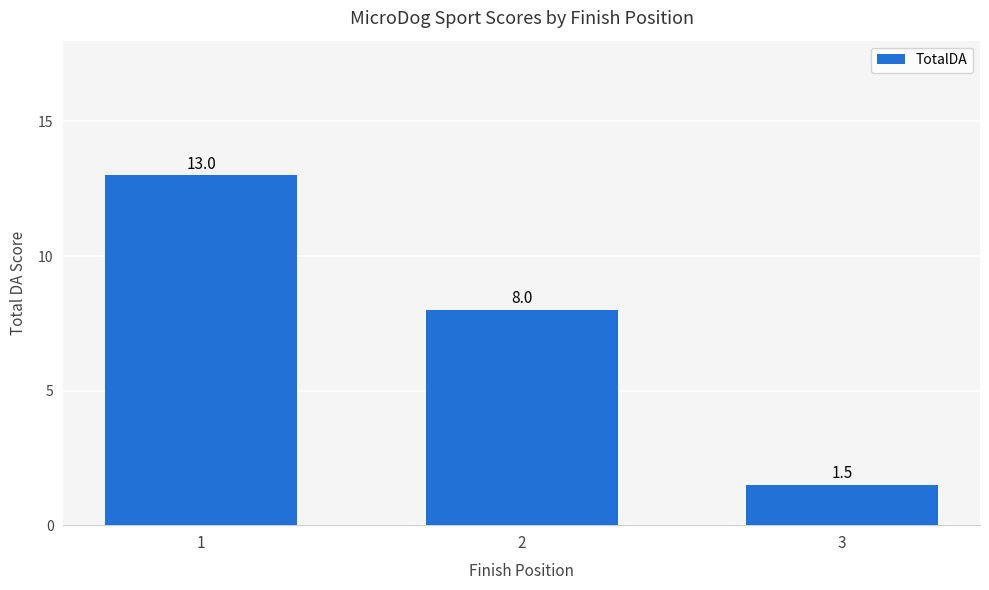

At which category does the chart reach its peak across all series?

1